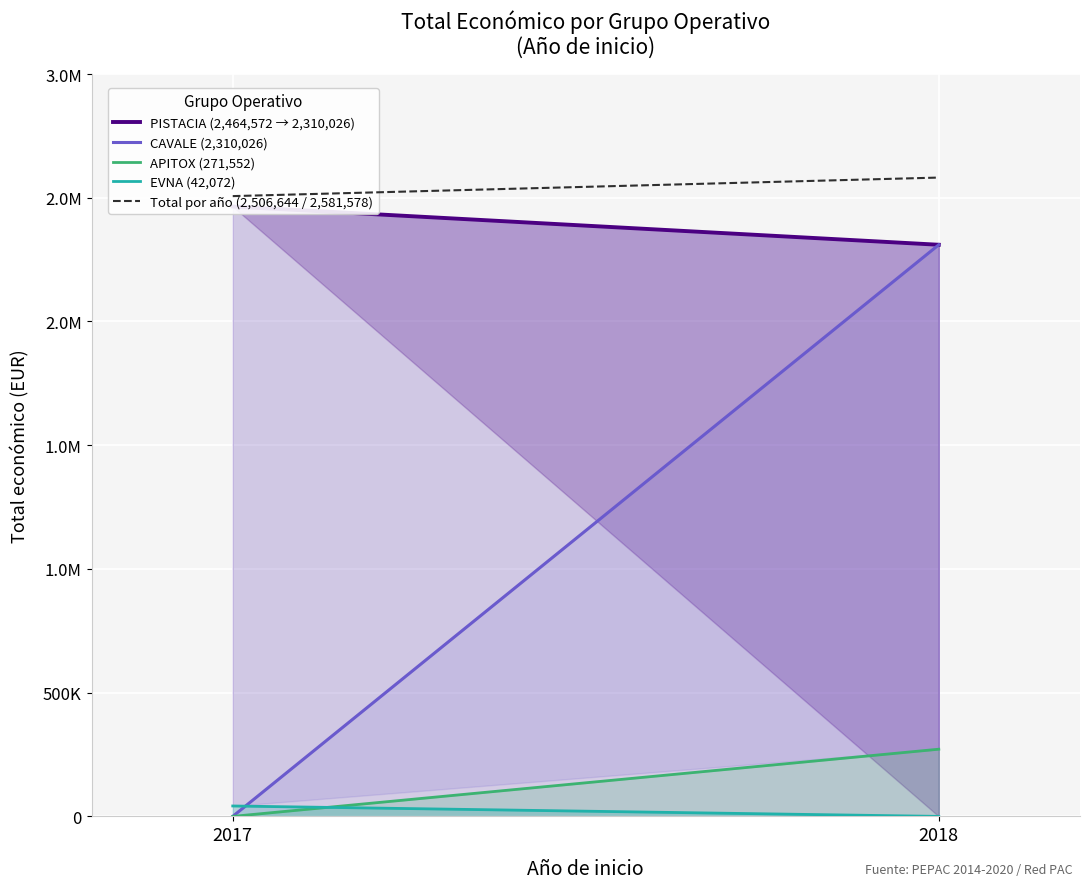

True or false: EVNA (42,072) has a value of 42072 at 2017.

True